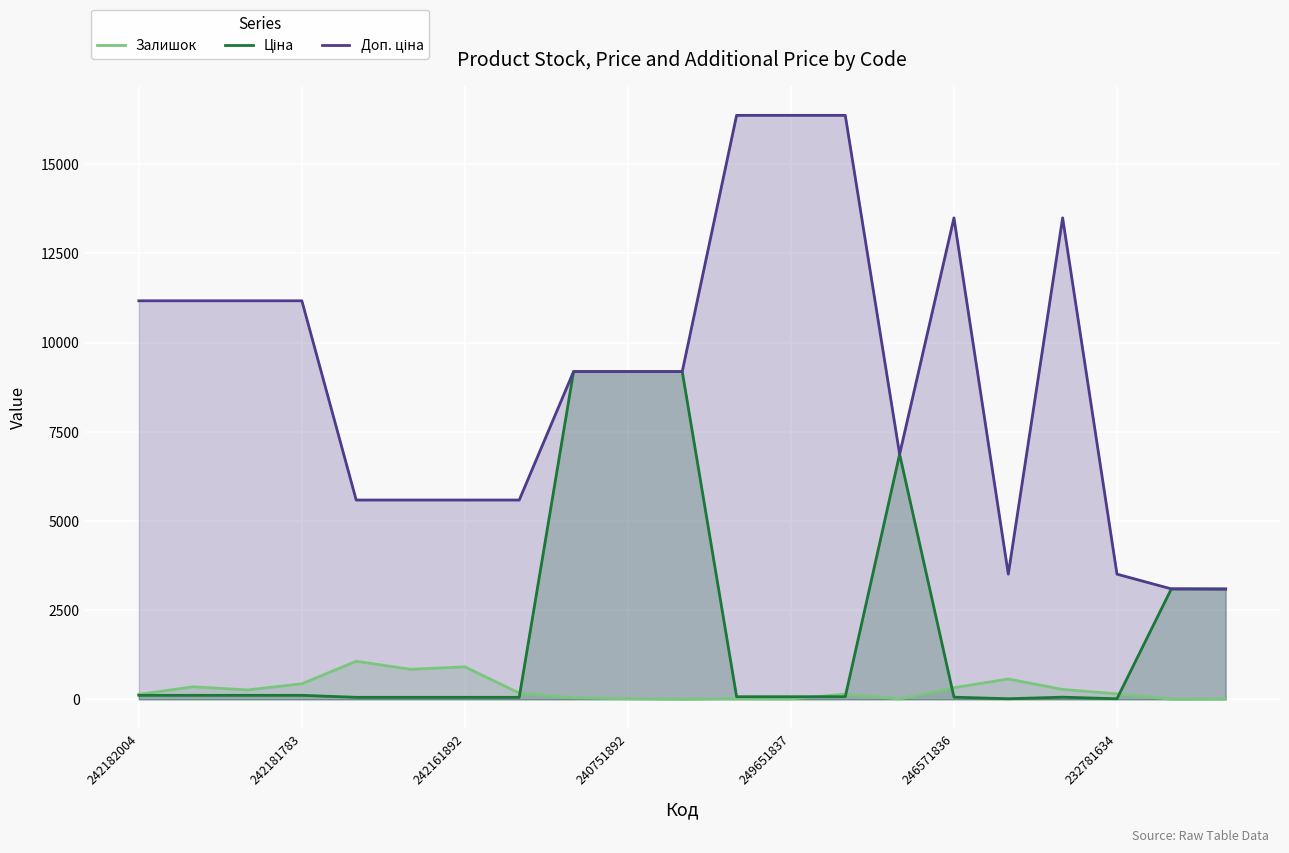

What is the maximum value shown in the chart?

16366.5